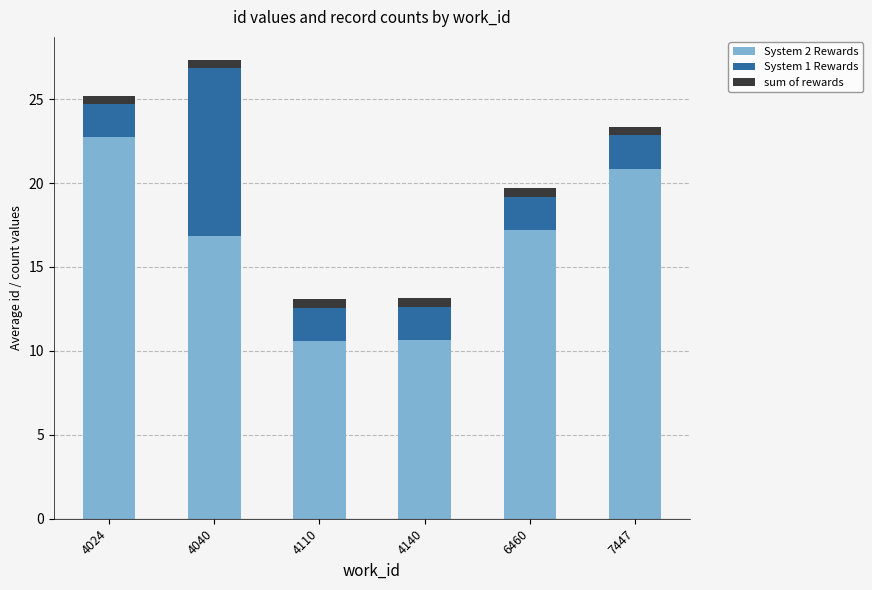

At which category is the sum across all series the highest?

4040